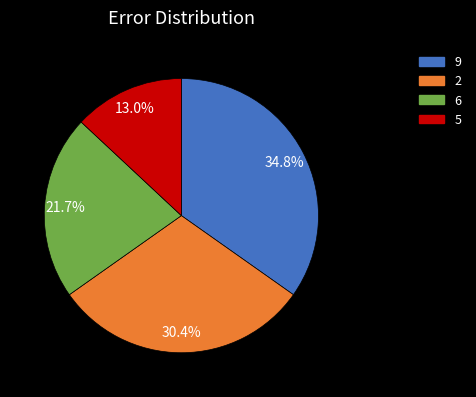

Combined, do 5 and 6 account for over 50%?

No